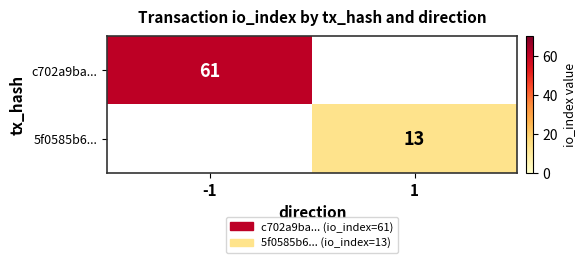

Is the value of 5f0585b6... at 1 greater than the value of c702a9ba... at -1?

No